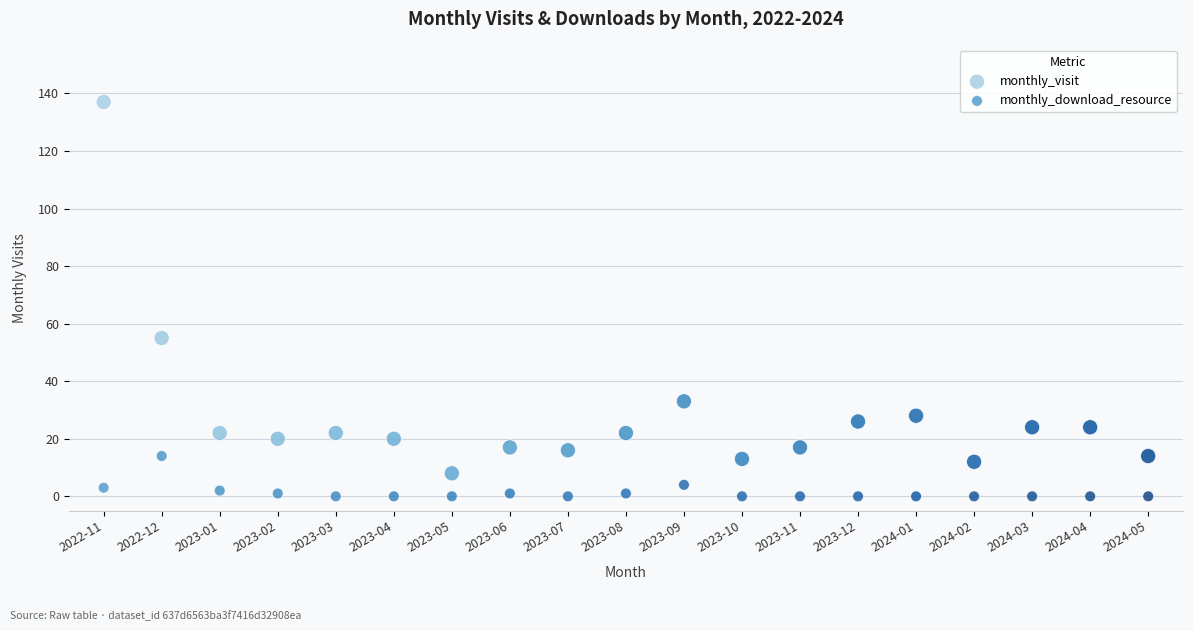

Which series contains the lowest Y value?

monthly_download_resource